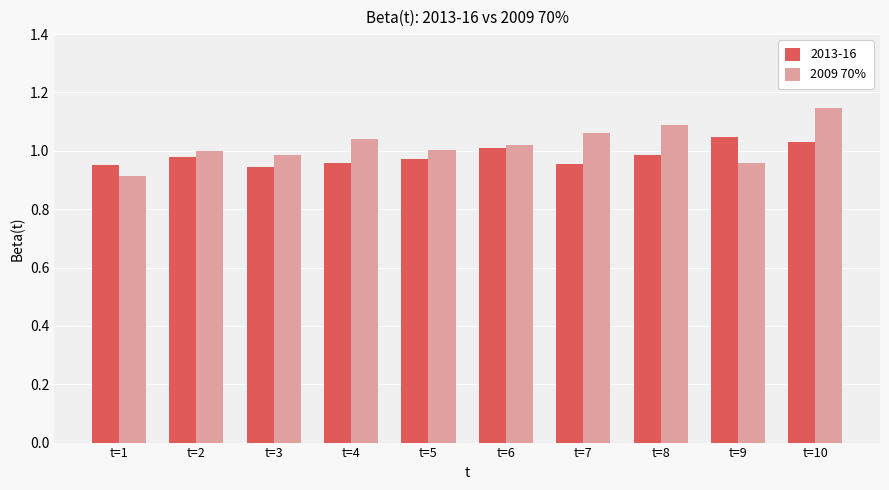

Which category has the highest value across all series?

t=10